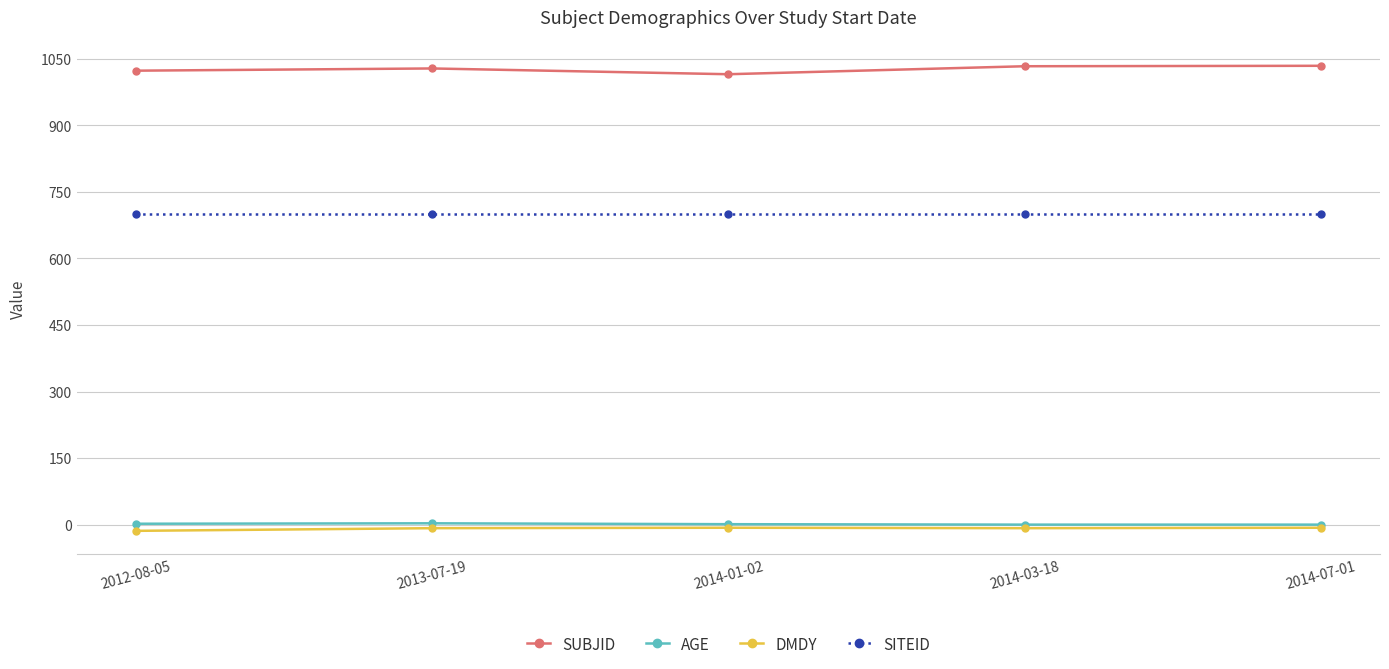

Where does the AGE series first go above 1?

2012-08-05